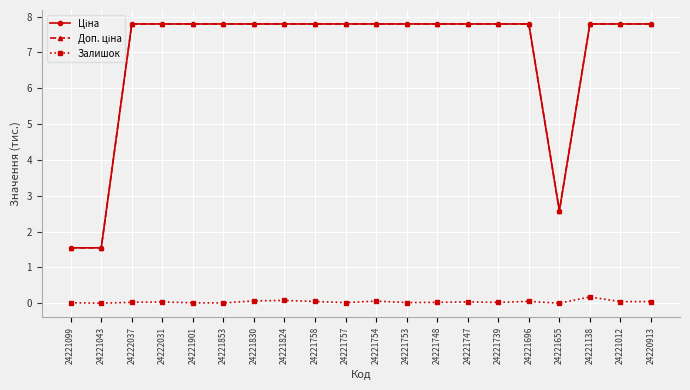

What is the maximum value shown in the chart?

7.8